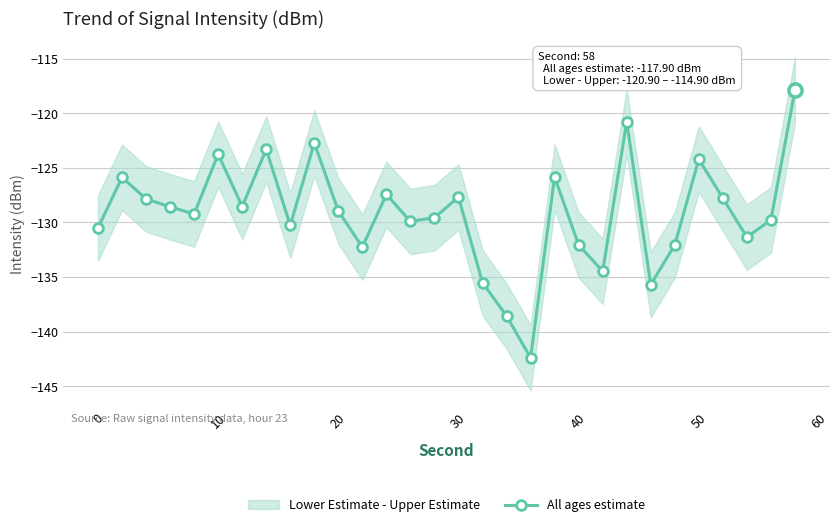

In All ages estimate, how many points are higher than both neighbors (excluding endpoints)?

9